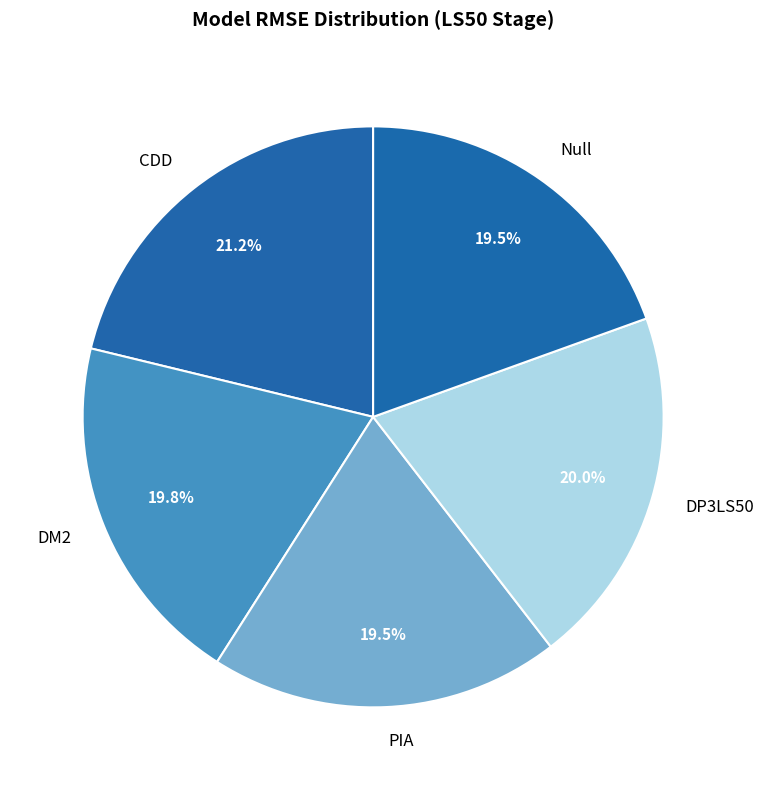

To the nearest percent, what is the difference between the largest and smallest slice percentages?

2%